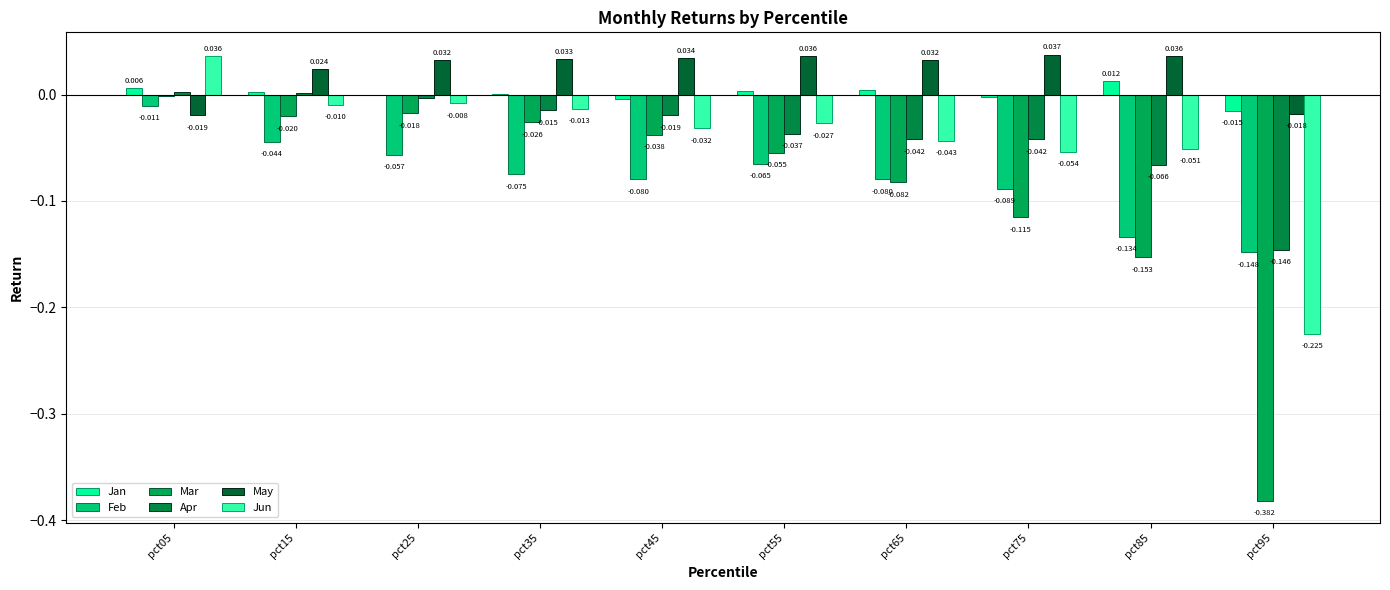

True or false: Jan has a value of -0.0 at pct95.

False